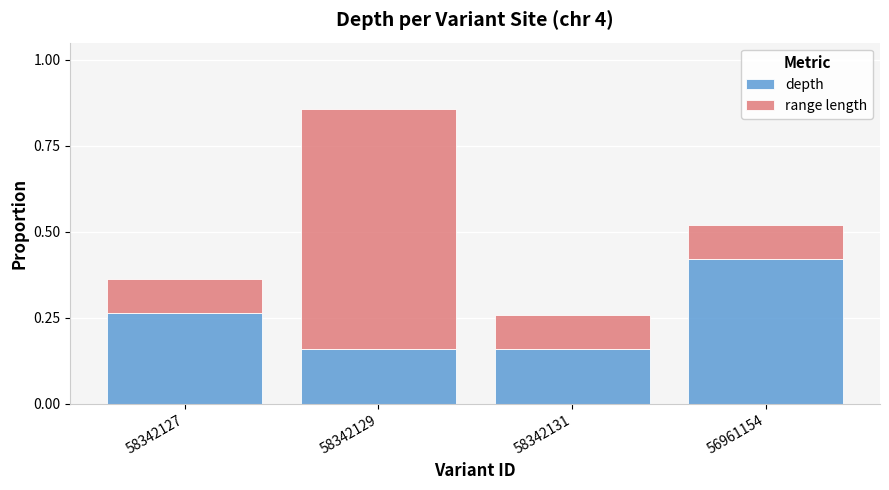

Count the depth values in the range 0 to 1.

4